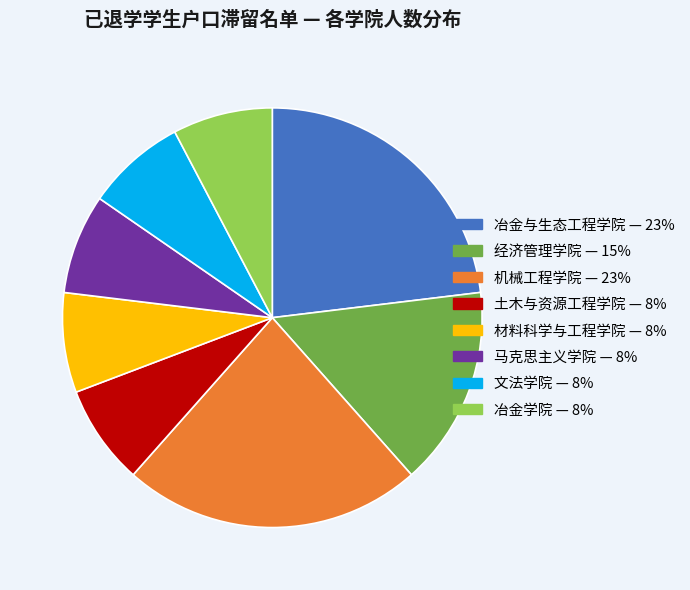

Does any single category account for the majority?

No